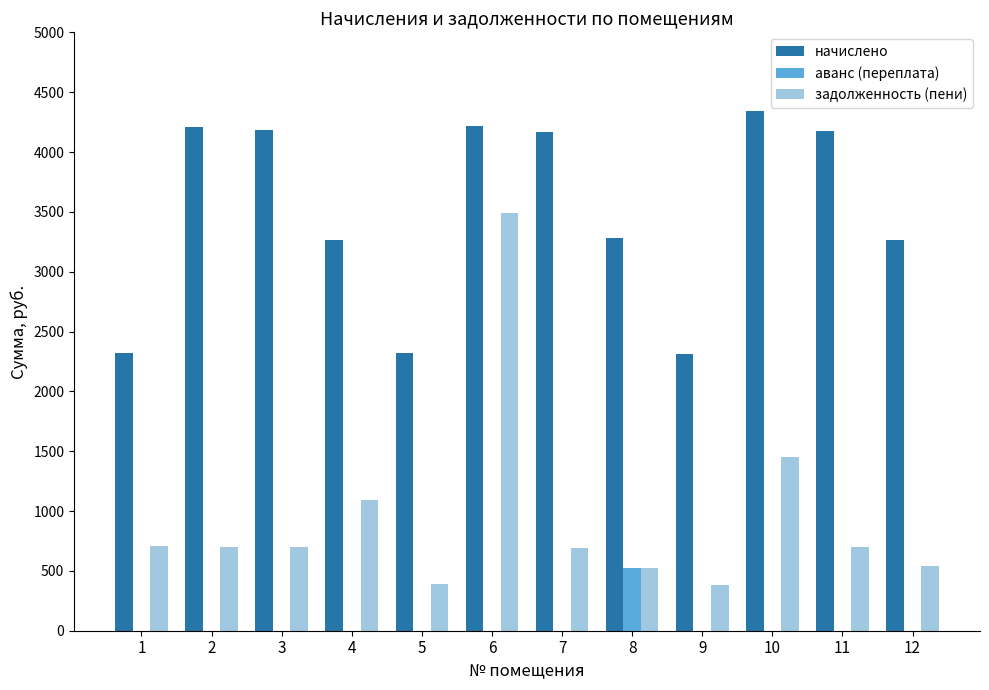

At which category is the sum across all series the highest?

6